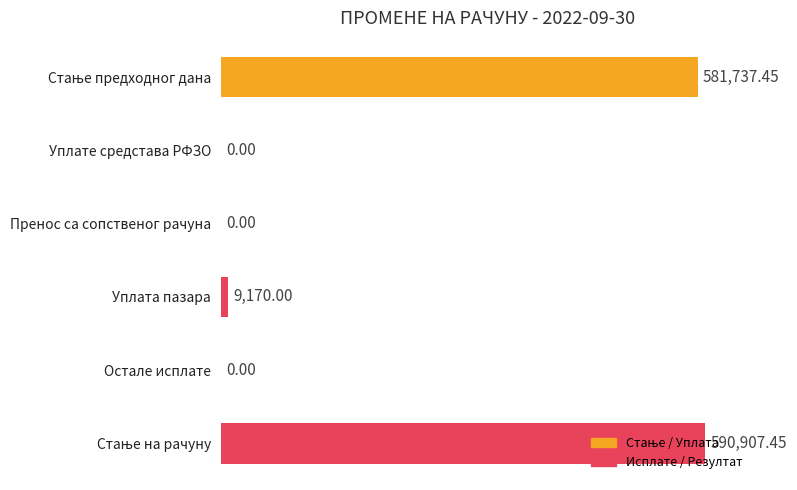

Which has a higher value, Уплата пазара or Остале исплате?

Уплата пазара